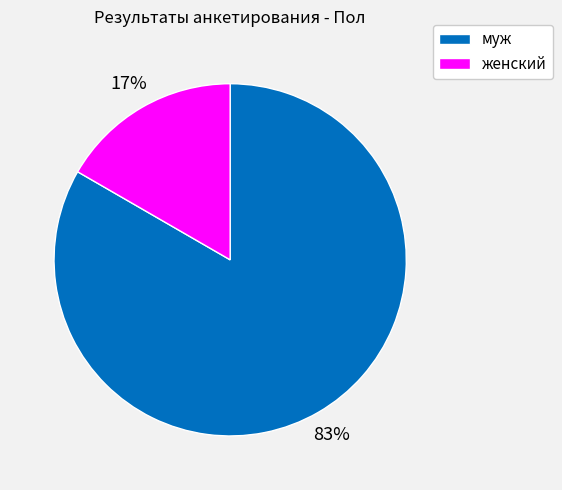

Which has a higher value, муж or женский?

муж